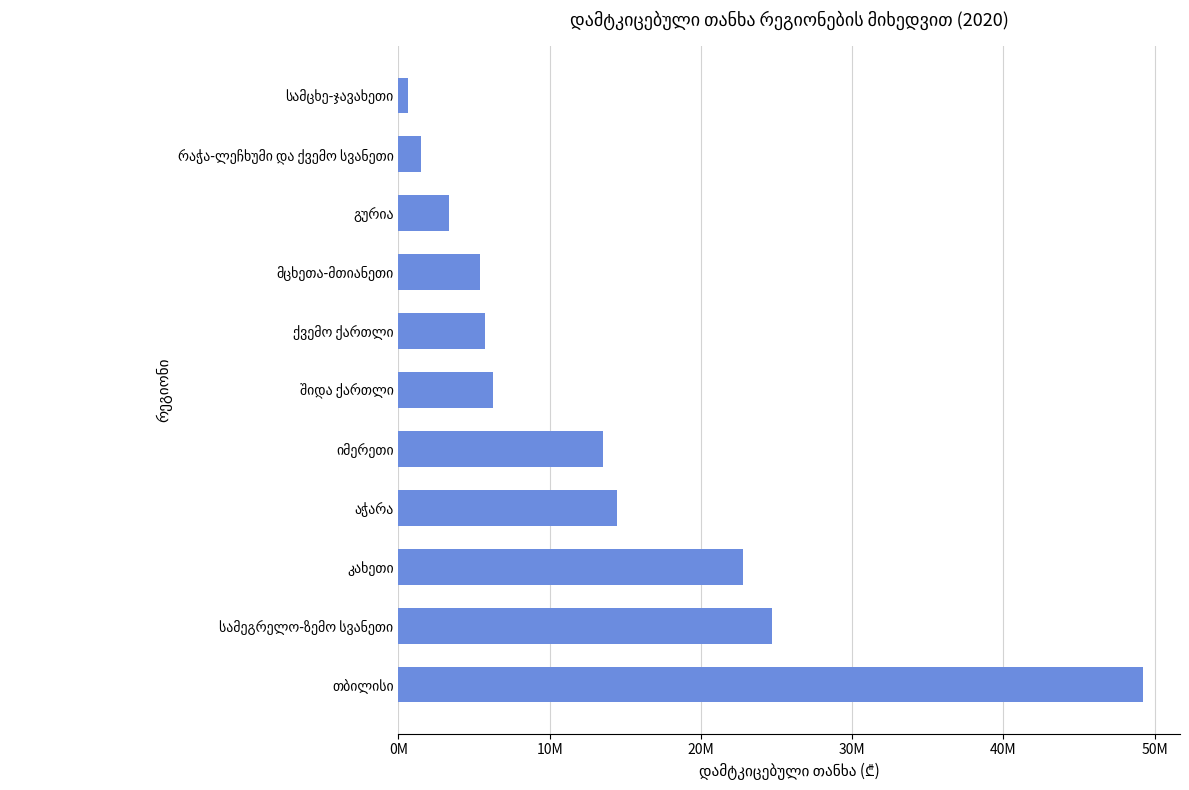

Are the bars horizontal?

Yes